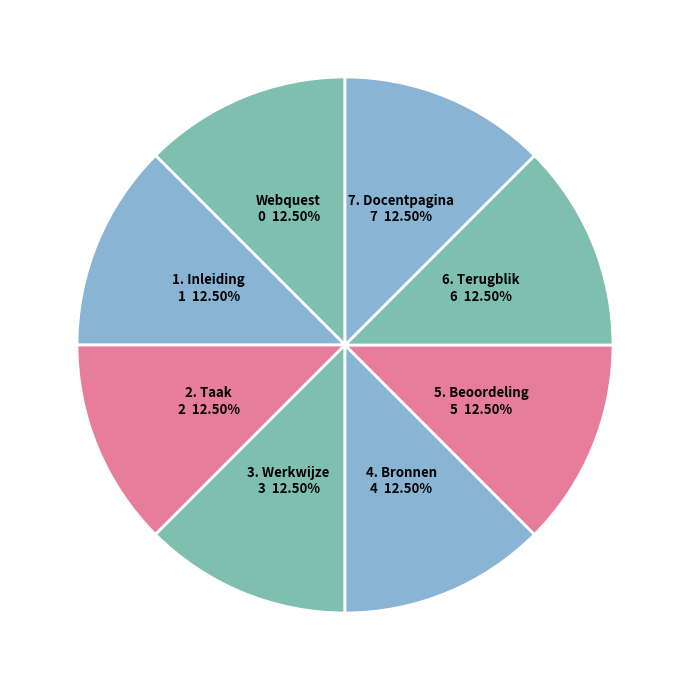

How many segments does this pie chart have?

8